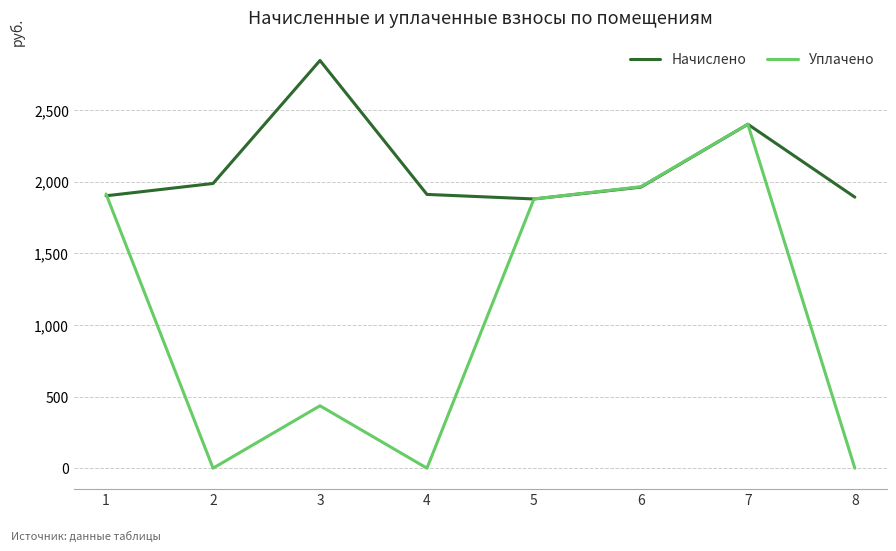

What is the sum of all Уплачено values?

8594.9